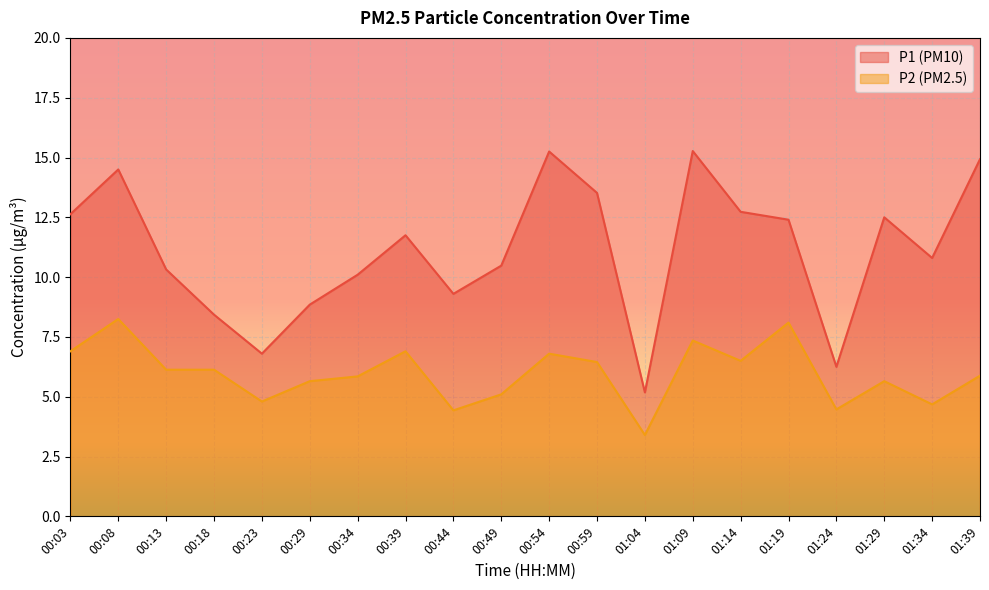

At how many categories does at least one series exceed 13?

5